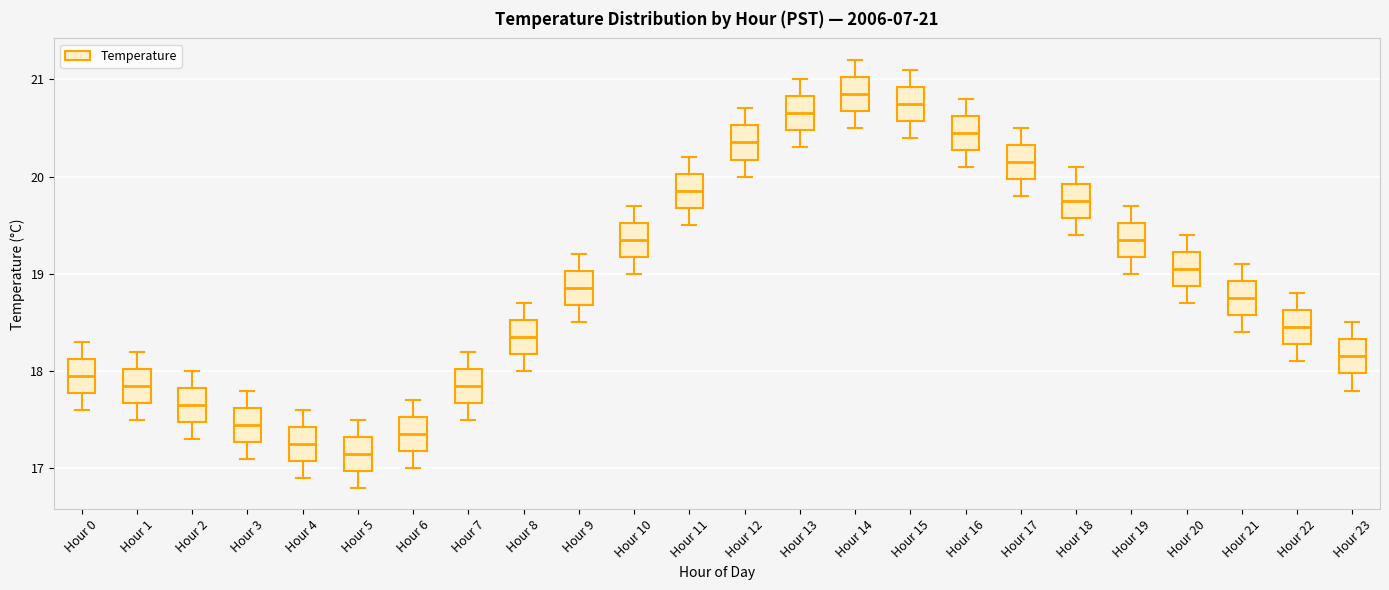

Which box's median line is the lowest?

Hour 5